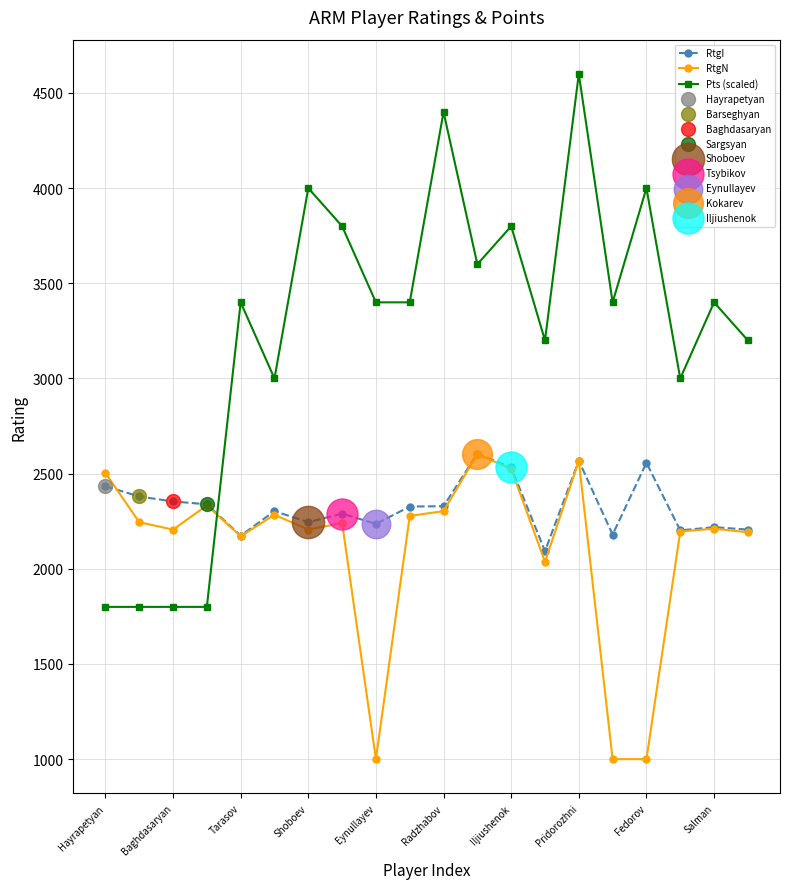

Which series has the widest spread of values?

Pts (scaled)